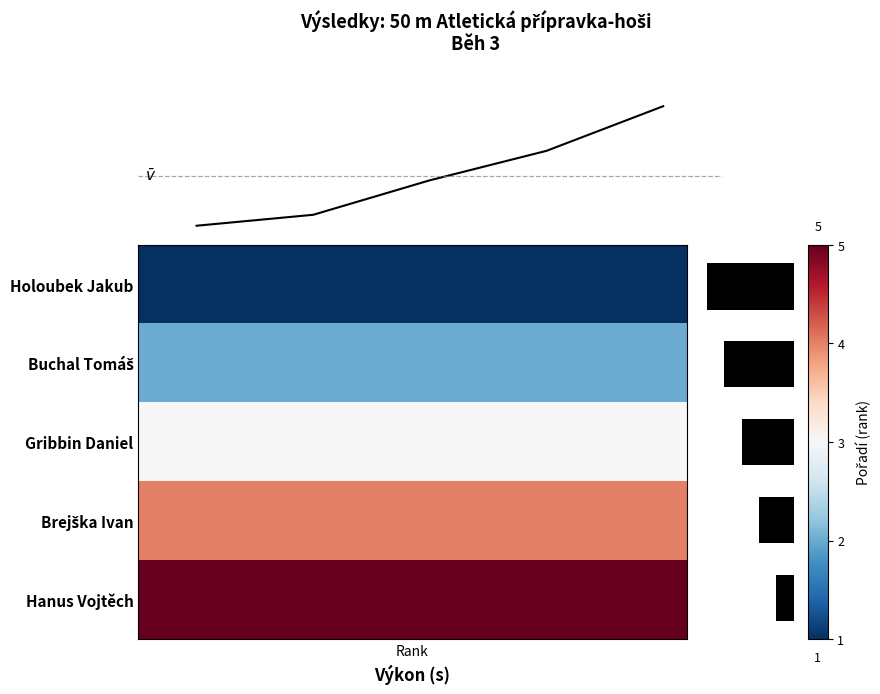

How many data points are less than 3?

2